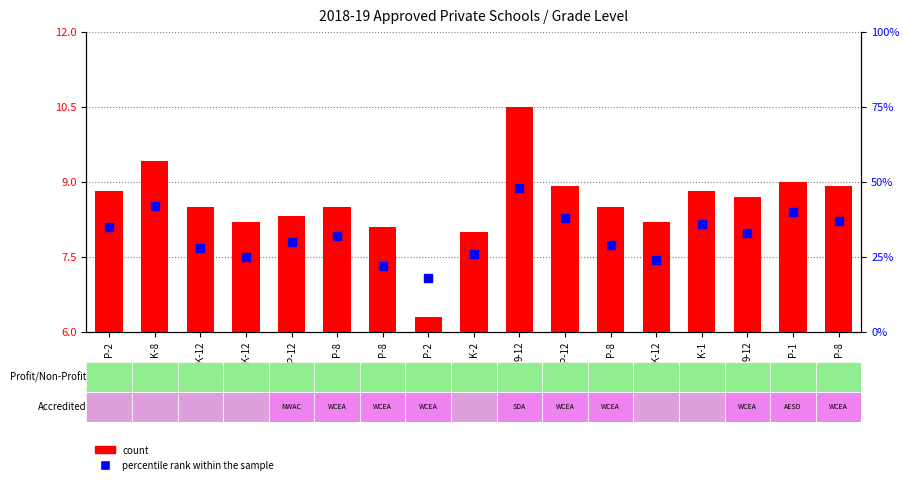

Is the value of count at P-1 greater than the value of percentile rank within the sample at P-8?

No